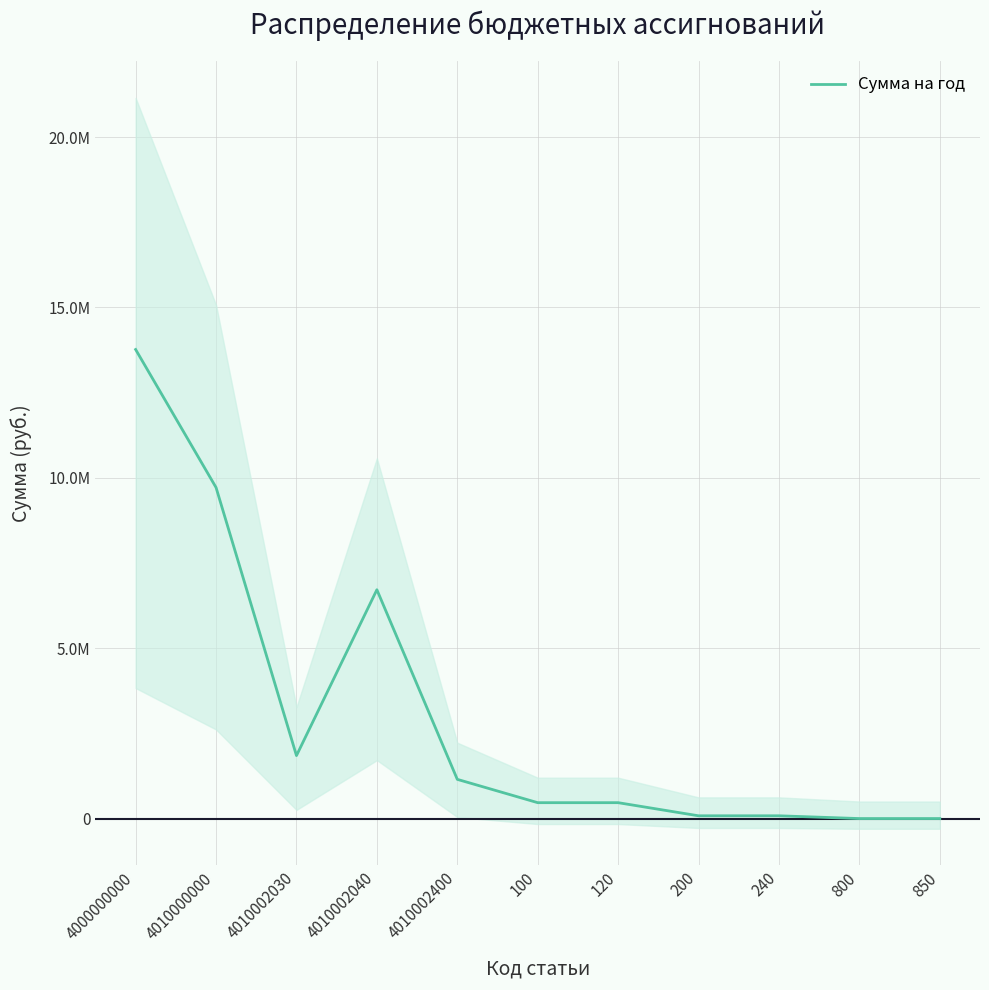

How many categories are shown in the chart?

11